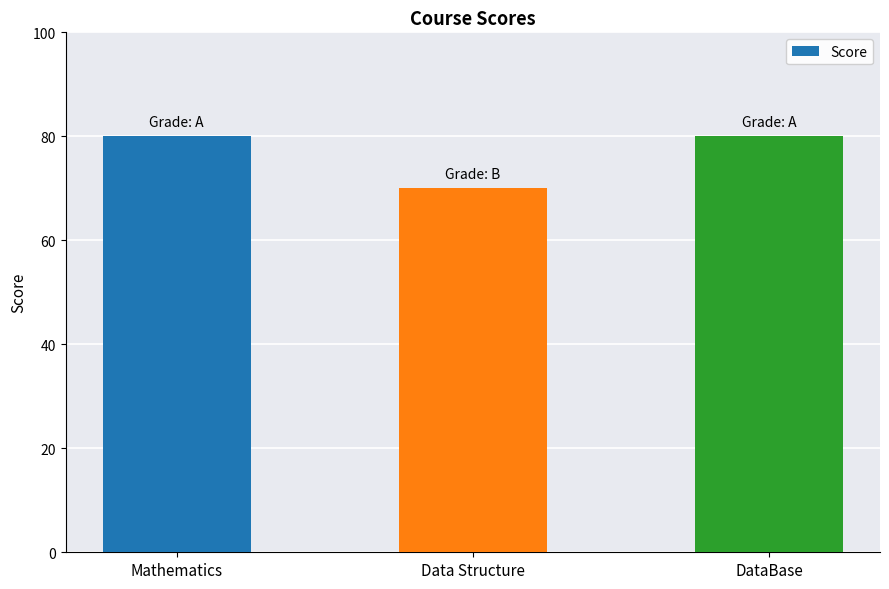

Read the value at DataBase, to the nearest 10.

80